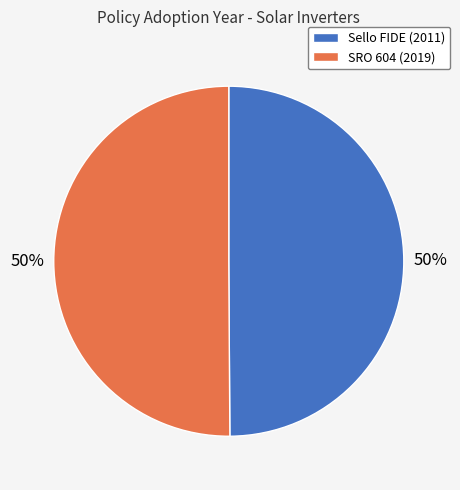

Is the sum of Sello FIDE (2011) and SRO 604 (2019) greater than half?

Yes